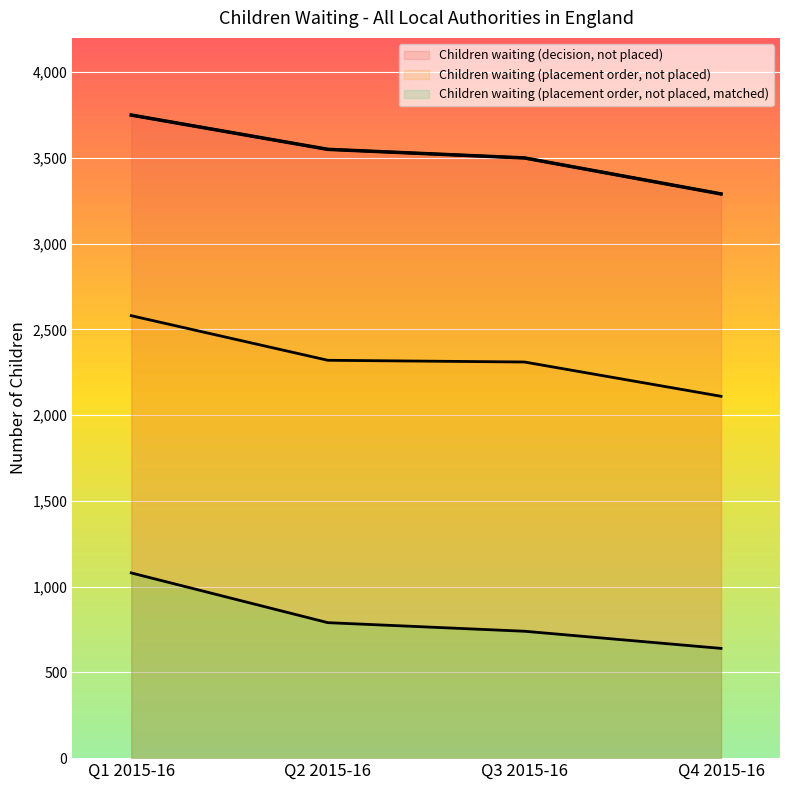

Is it true that Children waiting (placement order, not placed) equals 3767 at Q3 2015-16?

False